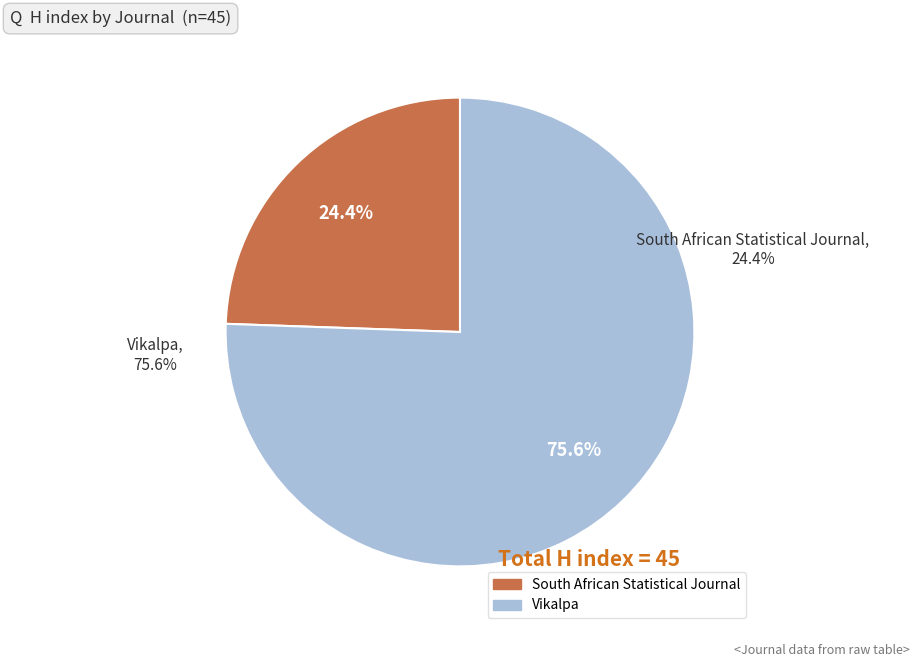

What is the largest slice in the pie chart?

Vikalpa